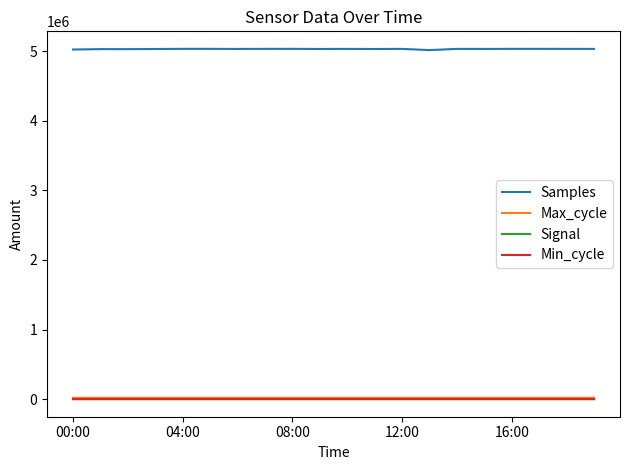

True or false: Signal and Max_cycle cross at least once.

False